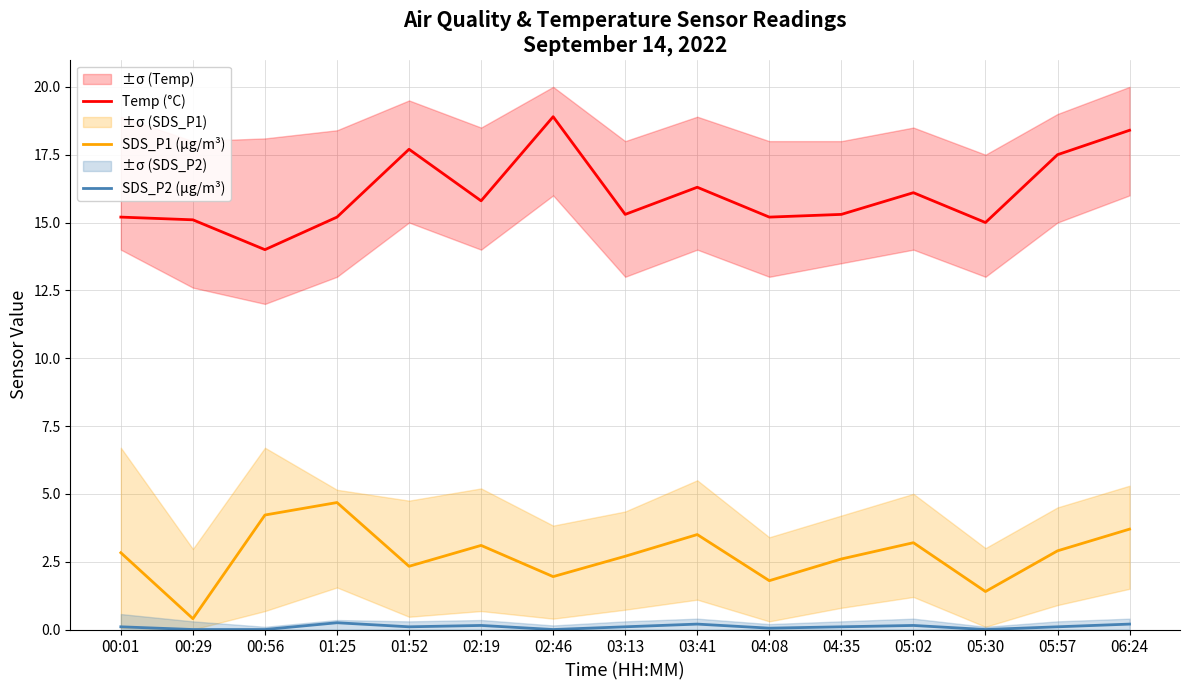

Between 04:35 and 01:52, which is larger?

01:52